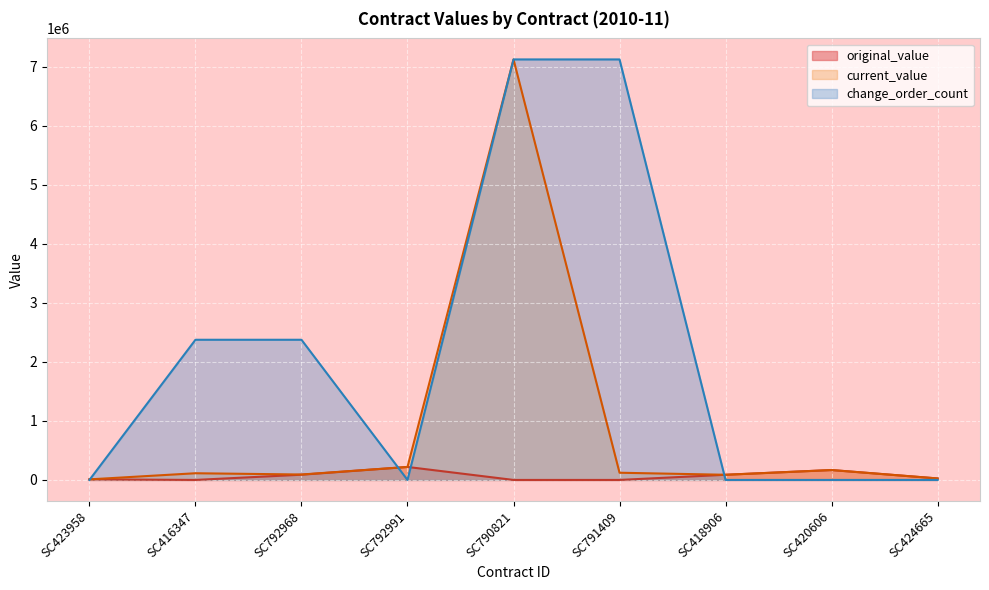

In current_value, how many points are higher than both neighbors (excluding endpoints)?

3